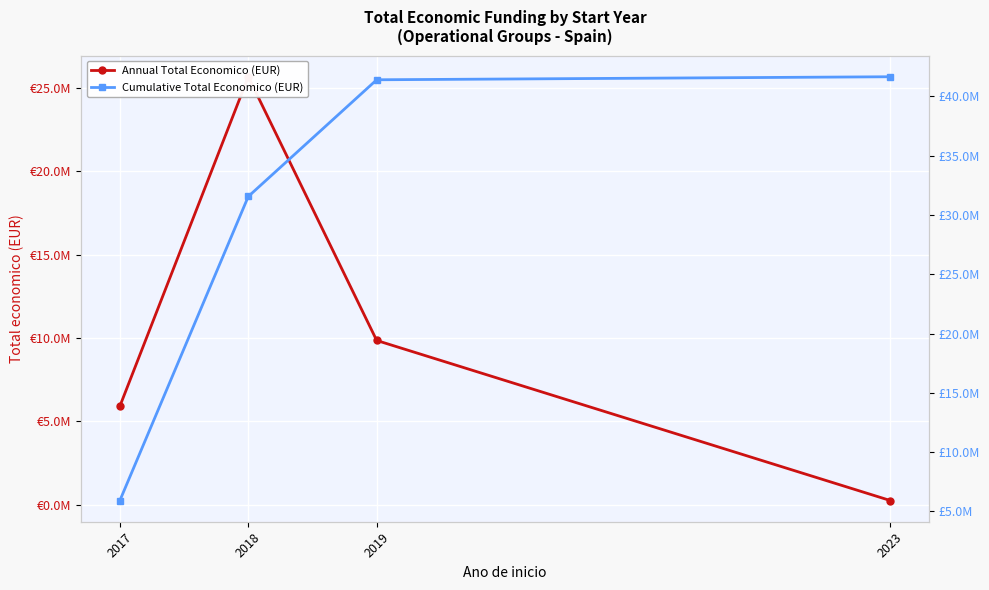

True or false: Annual Total Economico (EUR) and Cumulative Total Economico (EUR) cross at least once.

False